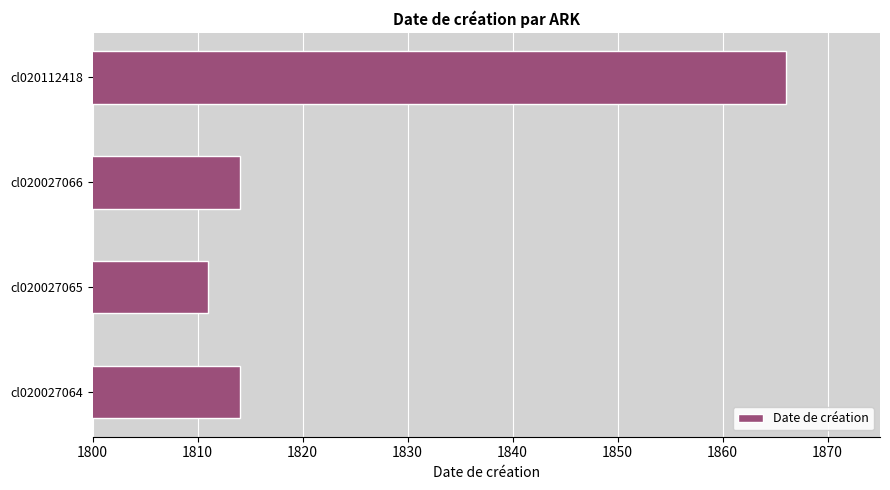

Reading bottom to top, extract all data points from this chart.

cl020027064=1814	cl020027065=1811	cl020027066=1814	cl020112418=1866